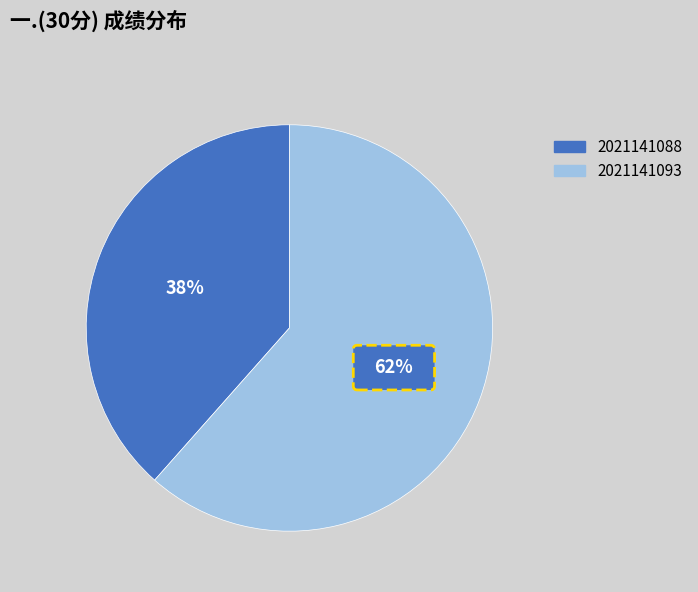

Is 2021141093 the majority of the pie?

Yes